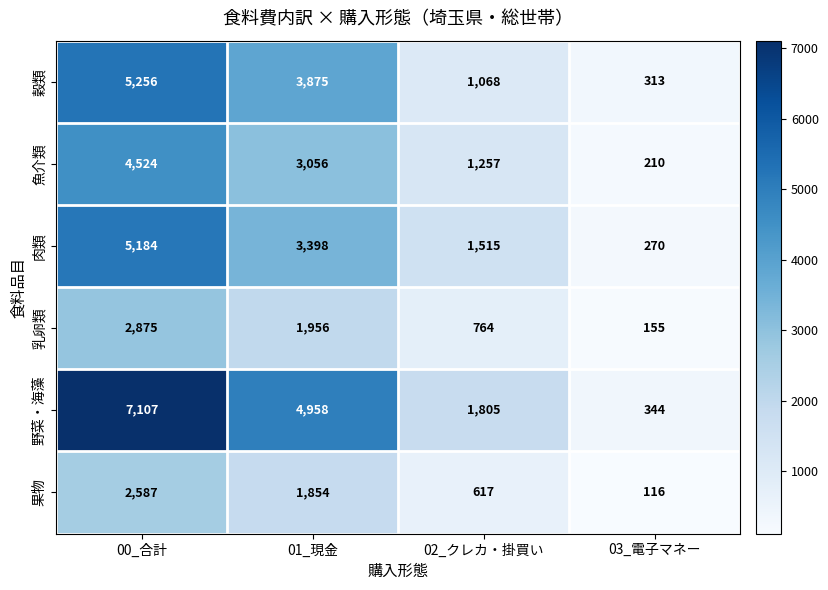

What is the spread (max minus min) of values at 03_電子マネー?

228